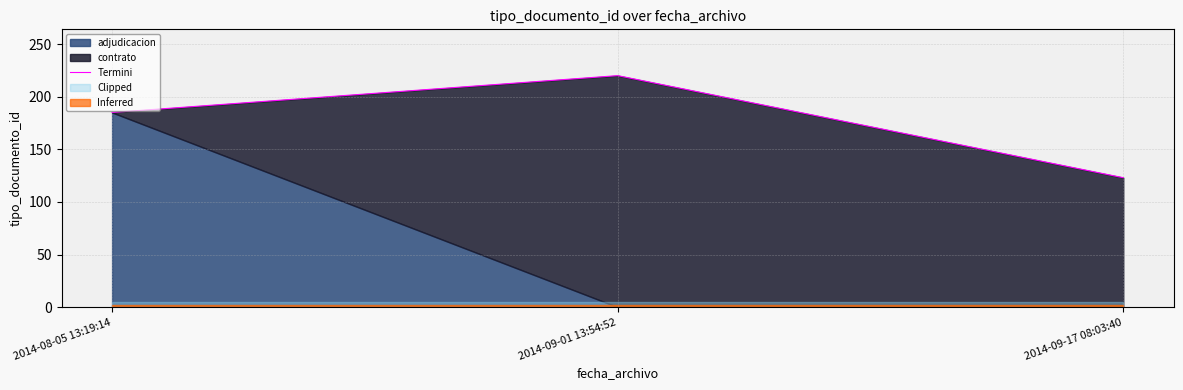

What is the minimum value shown in the chart?

123